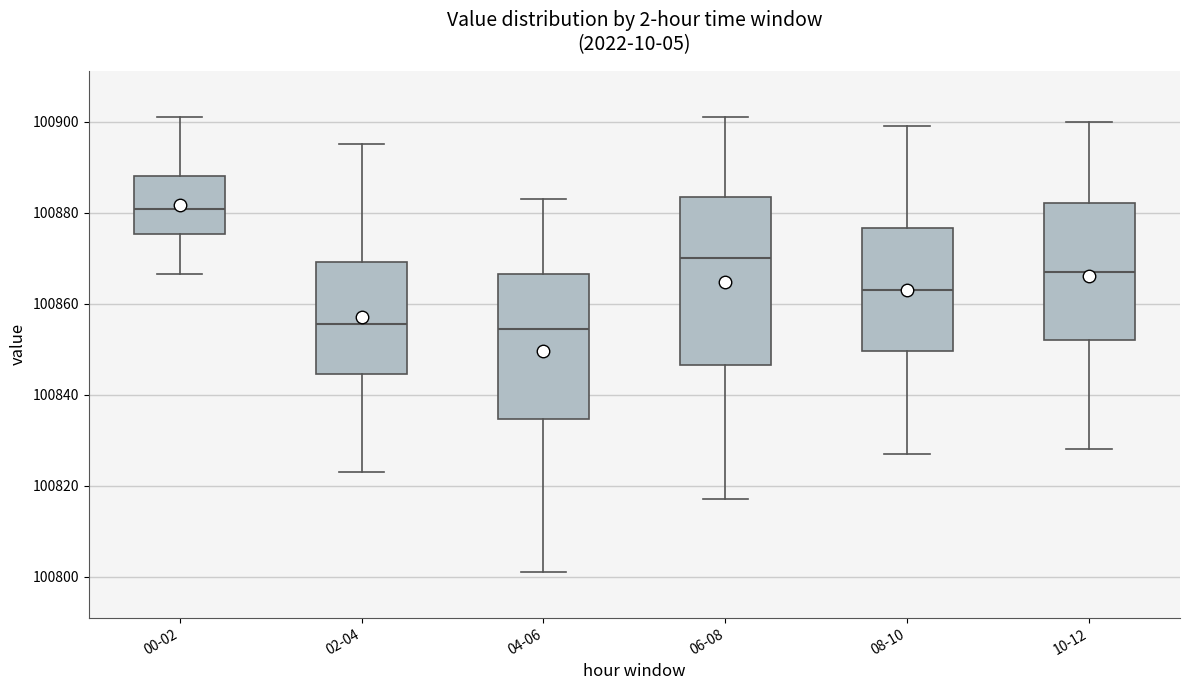

Reading left to right, transcribe this box plot: for each box, give where its median line is, the range the box spans, and where its two whiskers end, as read against the y-axis. The values are not printed on the chart, so give them approximately, as read against the axis.

00-02: median 100880, box 100876 to 100888, whiskers 100866 to 100902
02-04: median 100856, box 100844 to 100870, whiskers 100824 to 100896
04-06: median 100854, box 100834 to 100866, whiskers 100802 to 100884
06-08: median 100870, box 100846 to 100884, whiskers 100818 to 100902
08-10: median 100864, box 100850 to 100876, whiskers 100828 to 100900
10-12: median 100868, box 100852 to 100882, whiskers 100828 to 100900